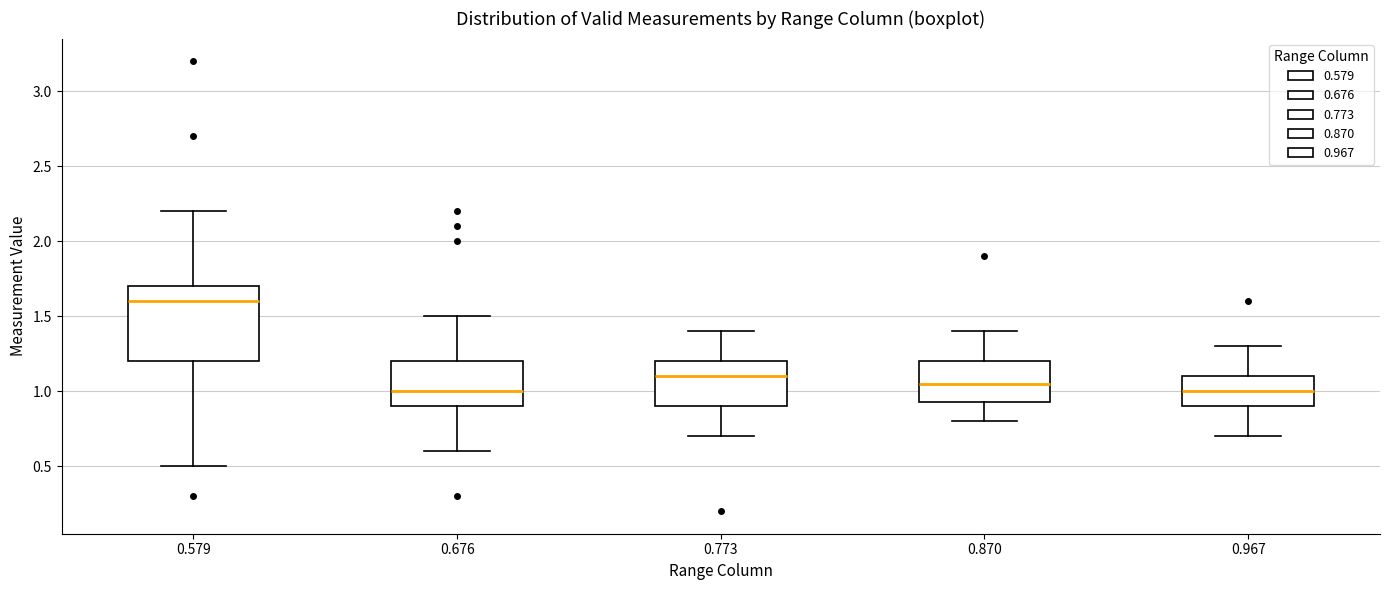

Reading left to right, transcribe this box plot: for each box, give where its median line is, the range the box spans, and where its two whiskers end, as read against the y-axis. The values are not printed on the chart, so give them approximately, as read against the axis.

0.579: median 1.60, box 1.20 to 1.70, whiskers 0.50 to 2.20
0.676: median 1.00, box 0.90 to 1.20, whiskers 0.60 to 1.50
0.773: median 1.10, box 0.90 to 1.20, whiskers 0.70 to 1.40
0.870: median 1.05, box 0.95 to 1.20, whiskers 0.80 to 1.40
0.967: median 1.00, box 0.90 to 1.10, whiskers 0.70 to 1.30